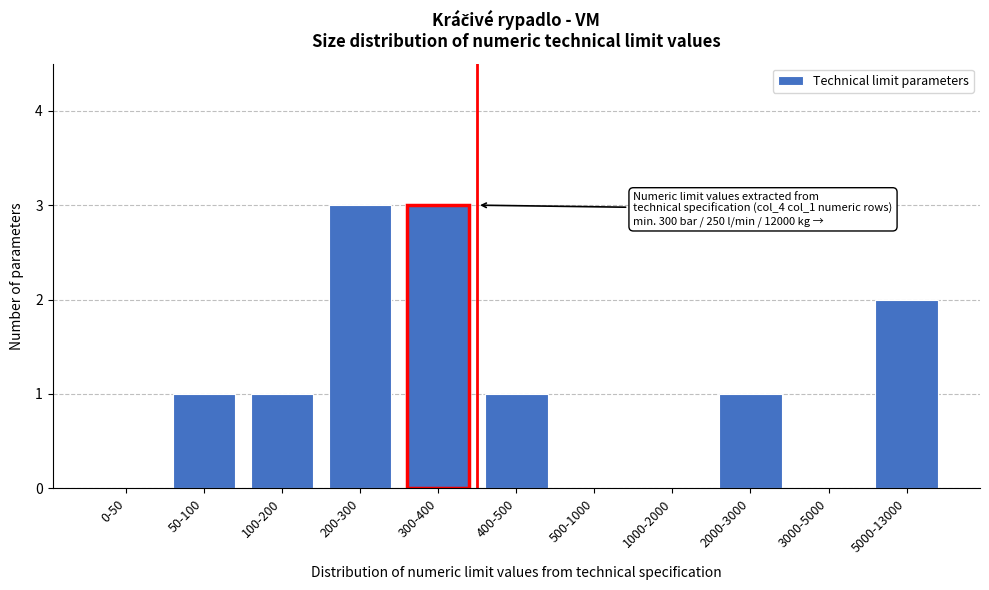

Reading left to right, extract all data points from this chart.

0-50=0	50-100=1	100-200=1	200-300=3	300-400=3	400-500=1	500-1000=0	1000-2000=0	2000-3000=1	3000-5000=0	5000-13000=2